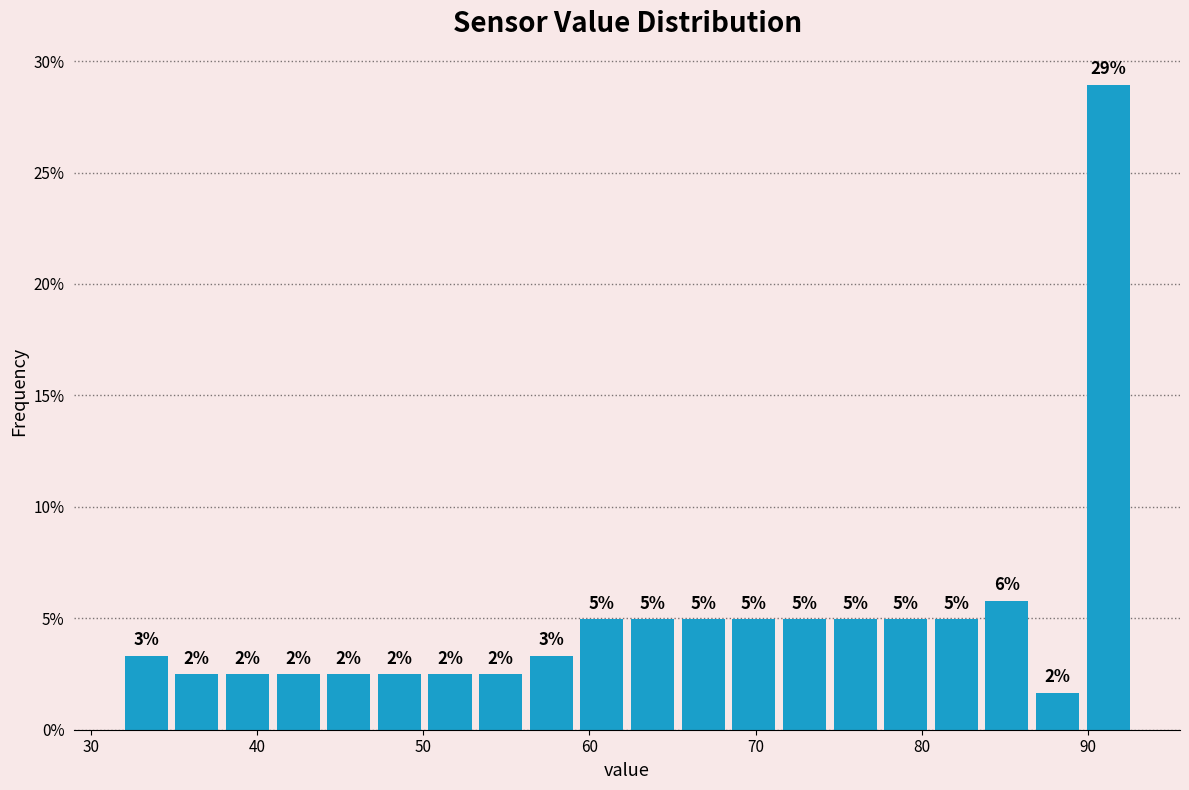

Around what value on the x-axis is the tallest bar? Give the approximate position of its centre, as read against the axis.

91